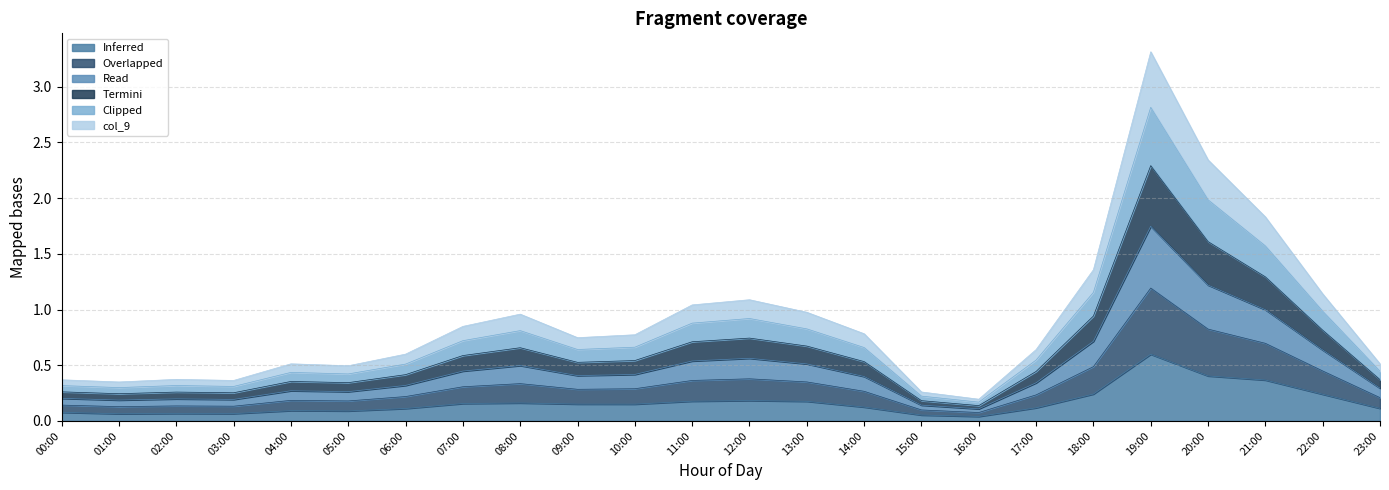

List the series in order of their peak value, highest first.

col_6, col_5, col_7, col_8, col_9, col_4